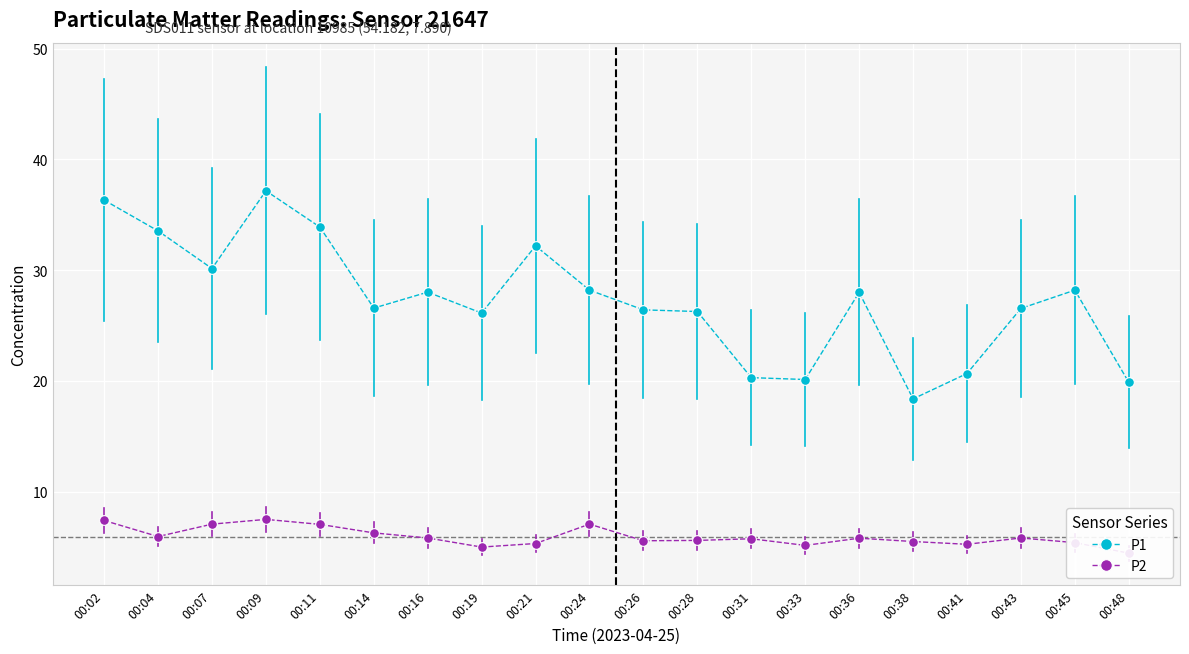

Is the value of P2 at 00:11 greater than the value of P1 at 00:21?

No